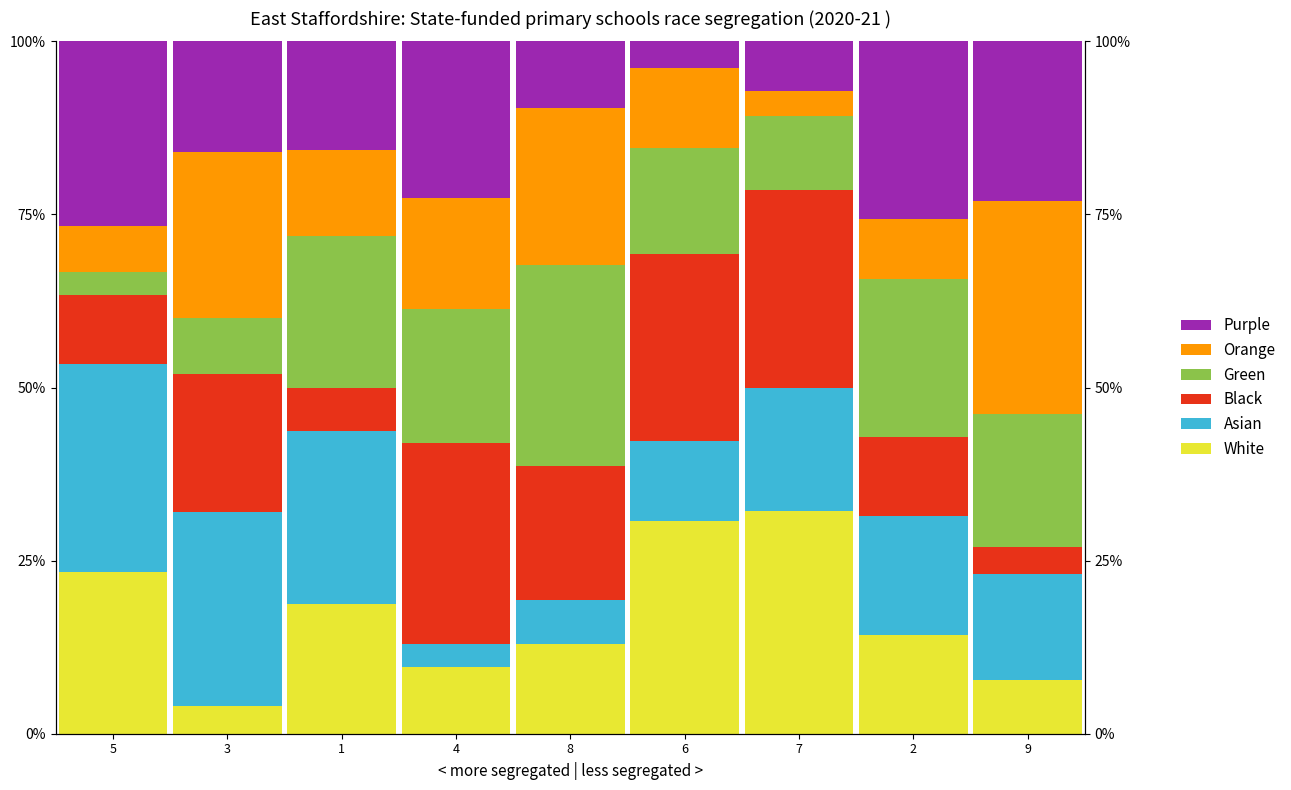

At 7, list the series in order from smallest to largest.

Orange, Purple, Green, Asian, Black, White